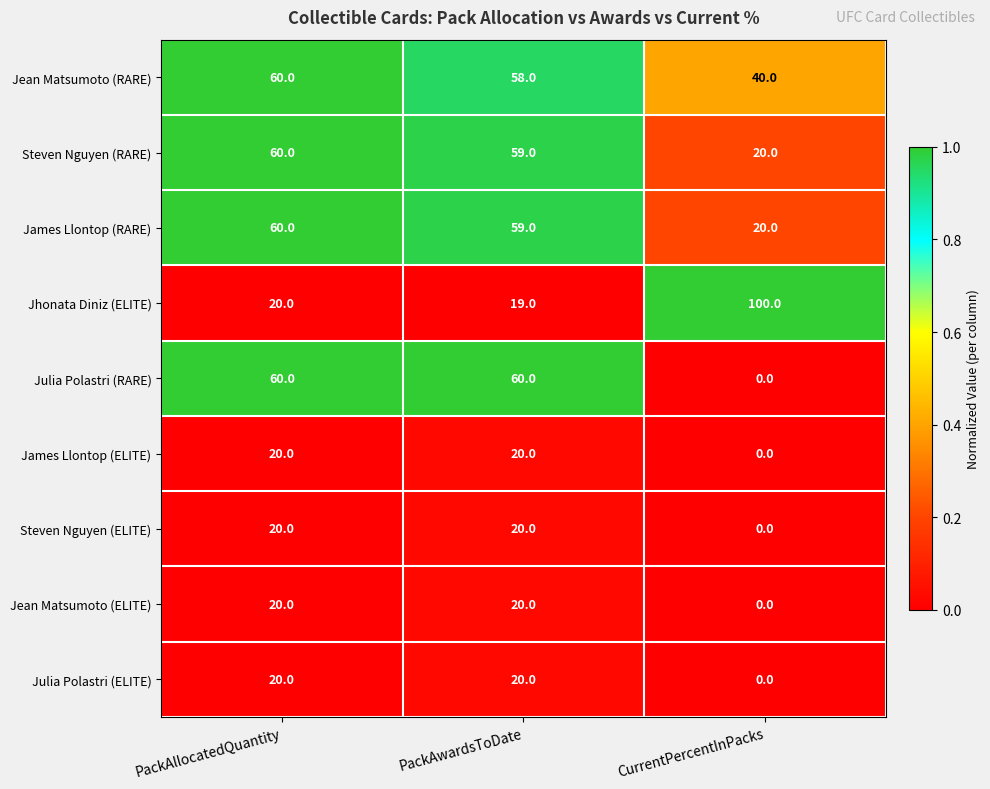

What is the spread (max minus min) of values at PackAwardsToDate?

41